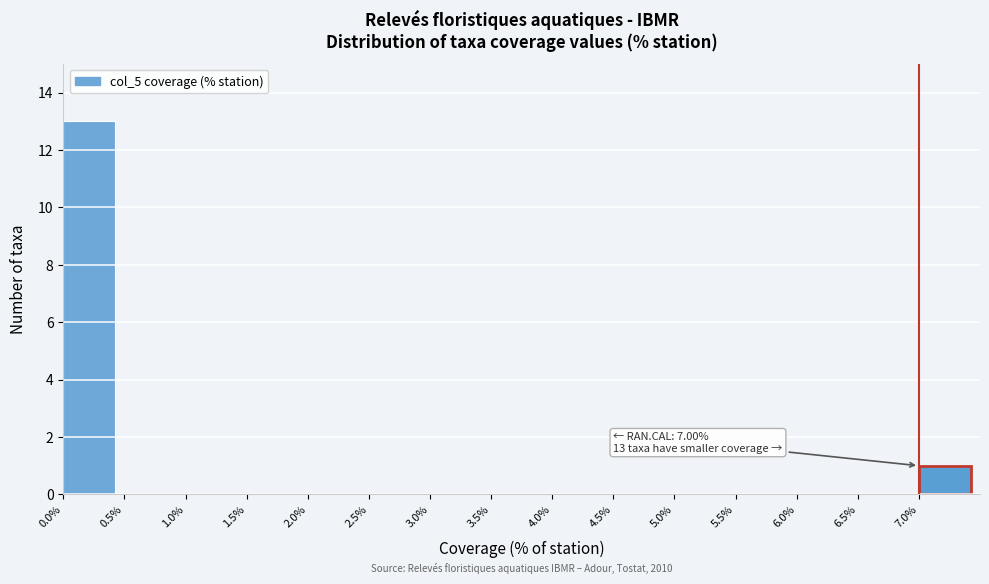

Over which range of the x-axis is the bar tallest?

0.0 to 0.5